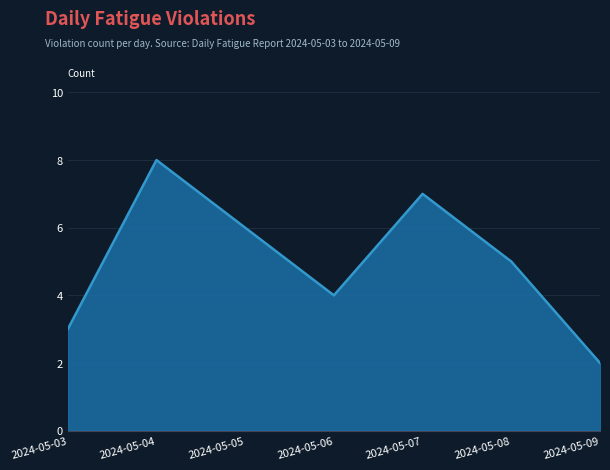

What is the average value?

5